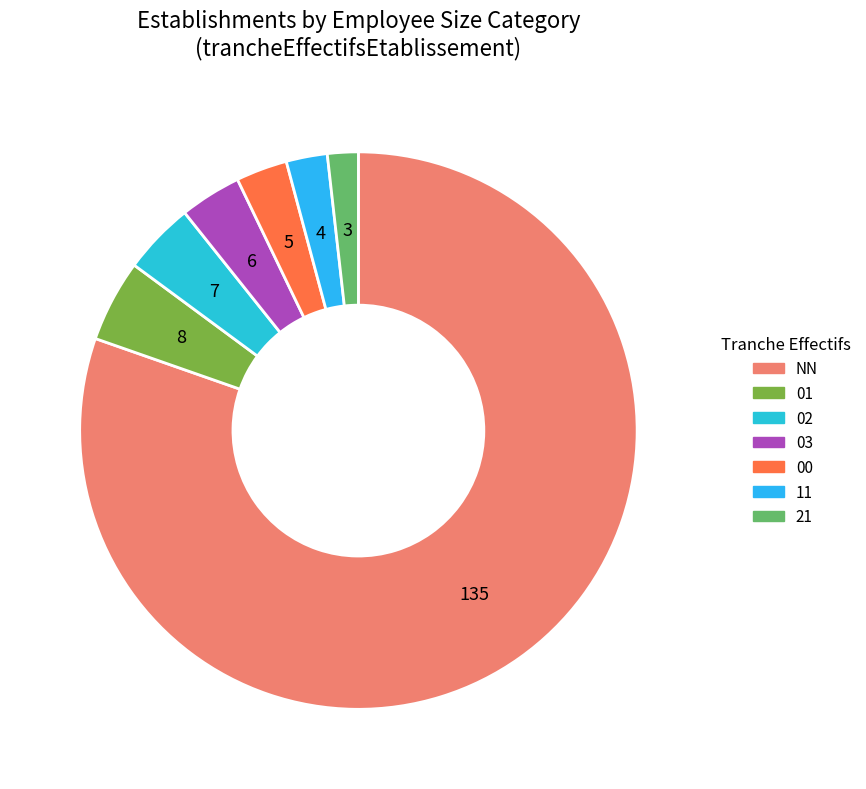

Does 03 represent more than half of the total?

No